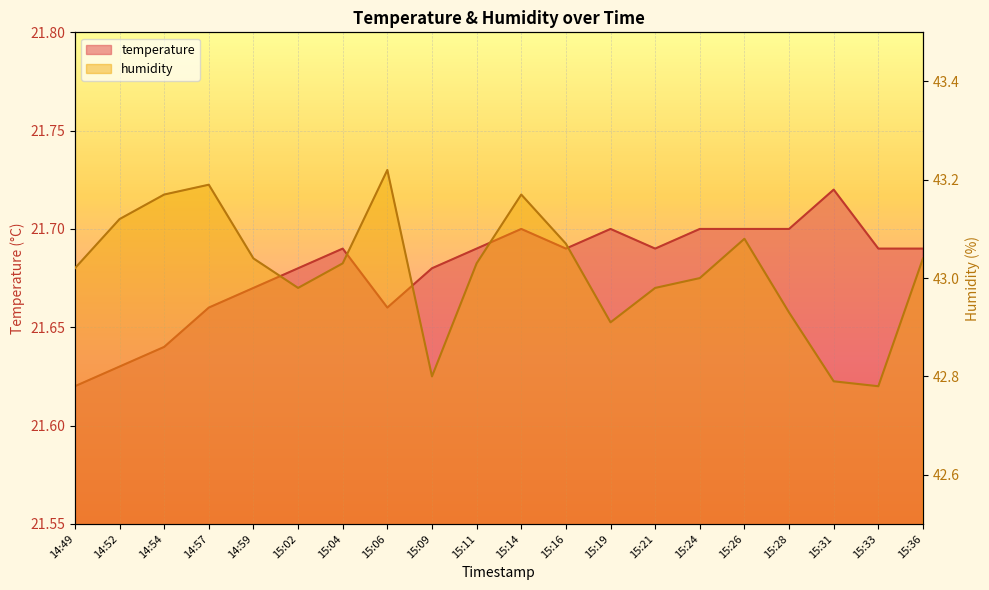

At which label does humidity reach its minimum?

15:33